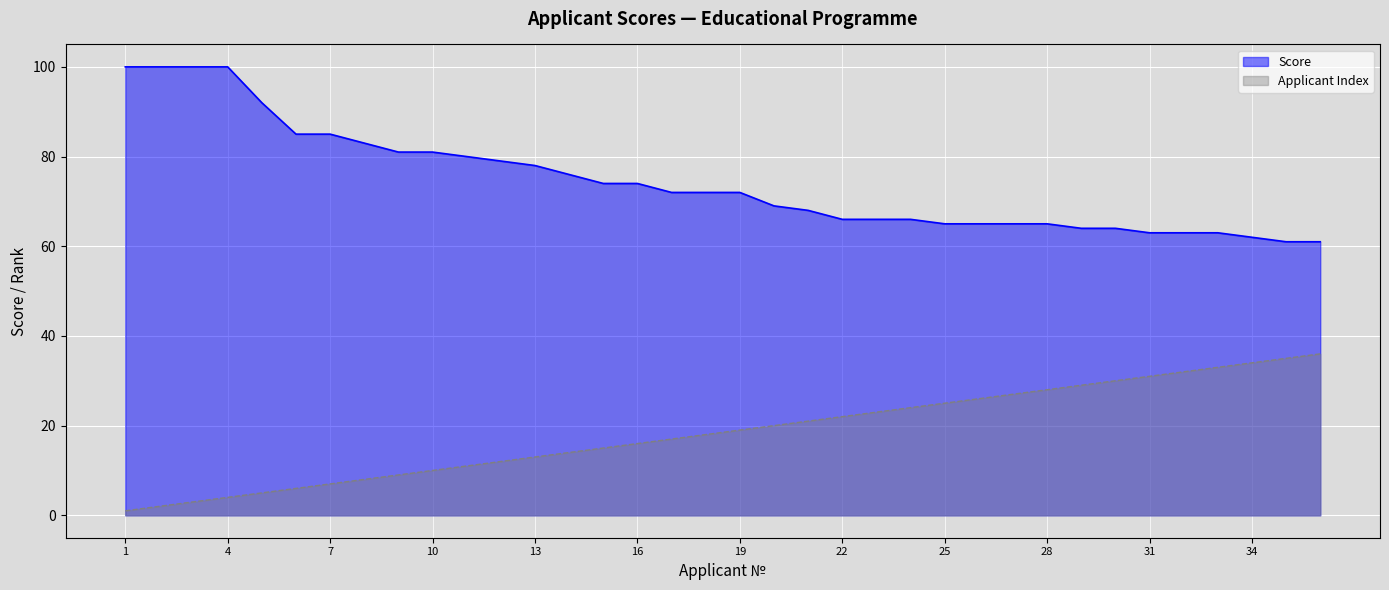

True or false: Applicant Index has a value of 30 at 30.

True